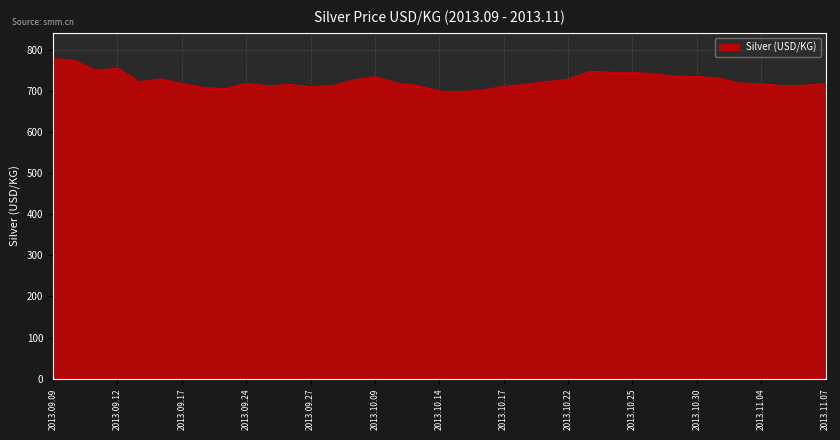

What is the difference between the maximum and minimum values?

80.3